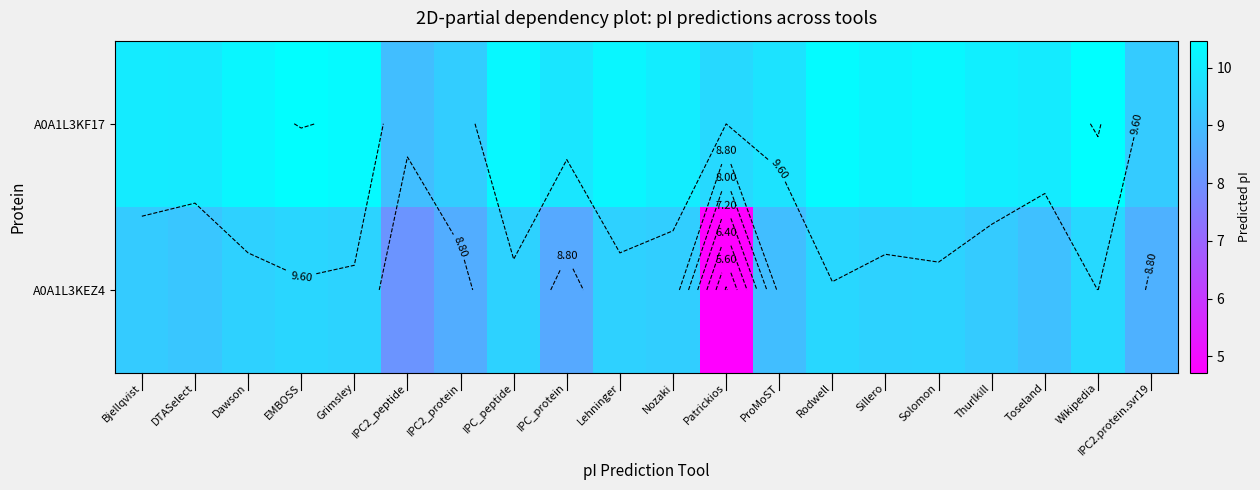

What is the total value across all series at Nozaki?

19.4